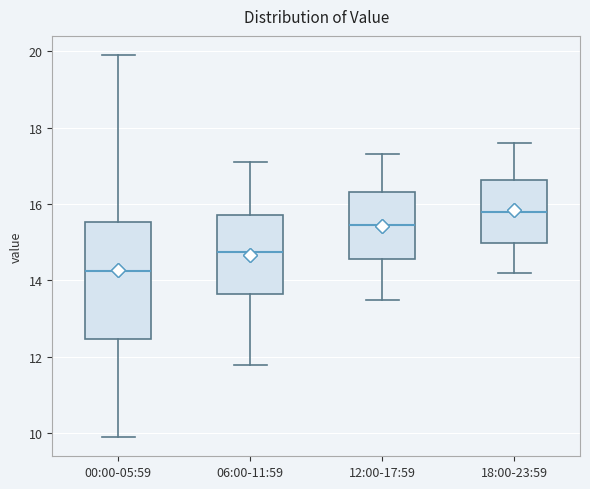

Reading left to right, transcribe this box plot: for each box, give where its median line is, the range the box spans, and where its two whiskers end, as read against the y-axis. The values are not printed on the chart, so give them approximately, as read against the axis.

00:00-05:59: median 14.2, box 12.4 to 15.6, whiskers 10.0 to 20.0
06:00-11:59: median 14.8, box 13.6 to 15.8, whiskers 11.8 to 17.2
12:00-17:59: median 15.4, box 14.6 to 16.4, whiskers 13.6 to 17.4
18:00-23:59: median 15.8, box 15.0 to 16.6, whiskers 14.2 to 17.6